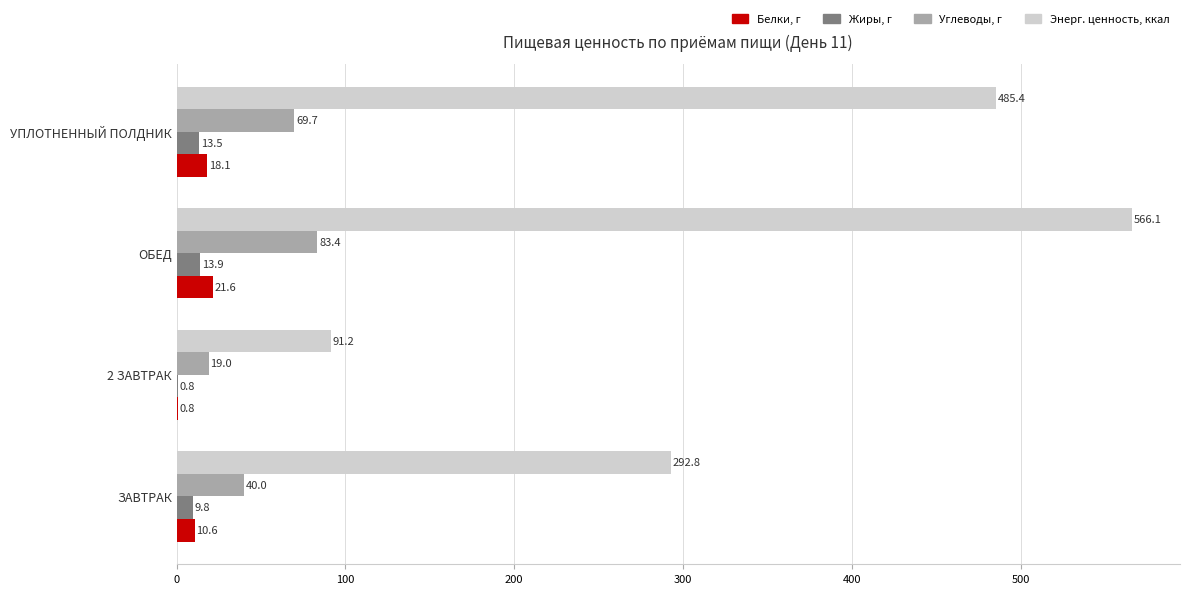

What value does the Углеводы, г series have at УПЛОТНЕННЫЙ ПОЛДНИК?

69.7